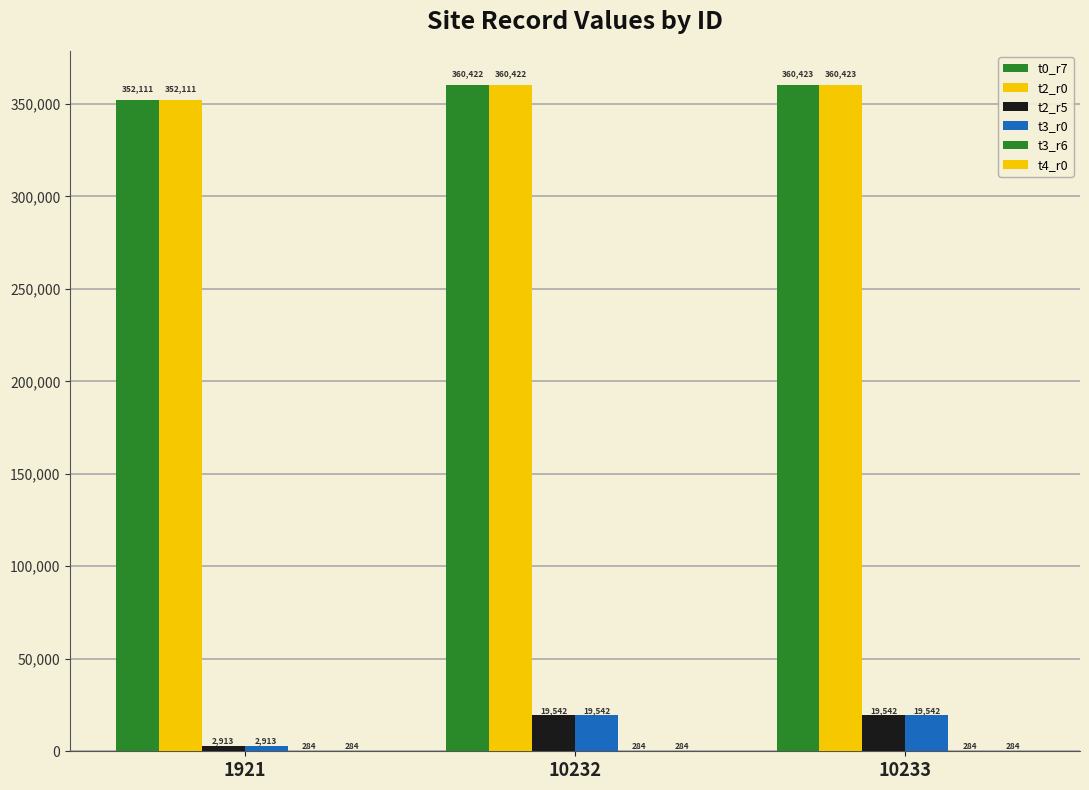

What is the difference between the t3_r0 values at 1921 and 10232?

16629